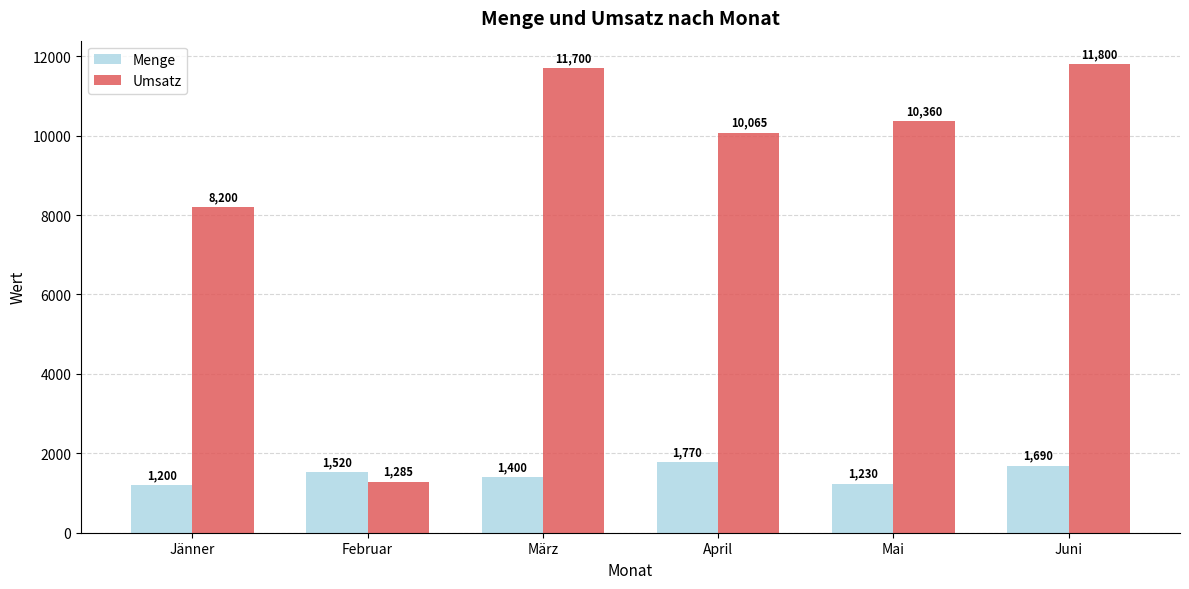

At which category is the sum across all series the highest?

Juni